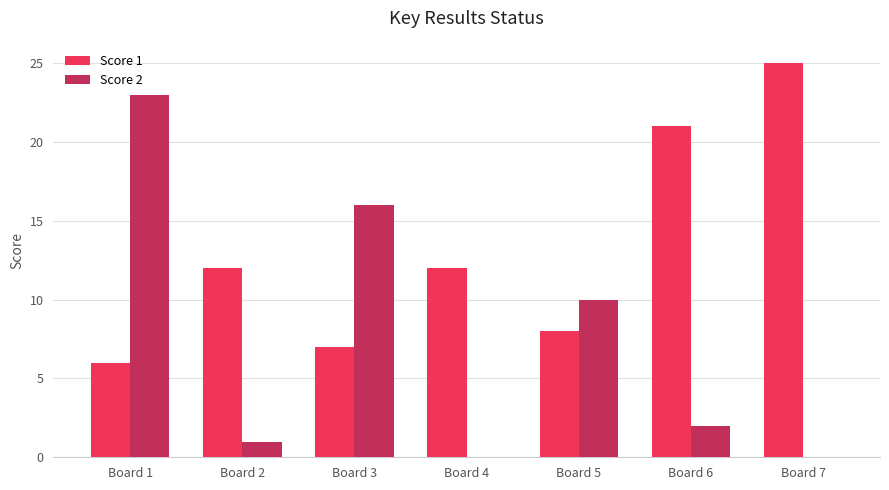

Is the value of Score 1 at Board 5 greater than the value of Score 2 at Board 4?

Yes